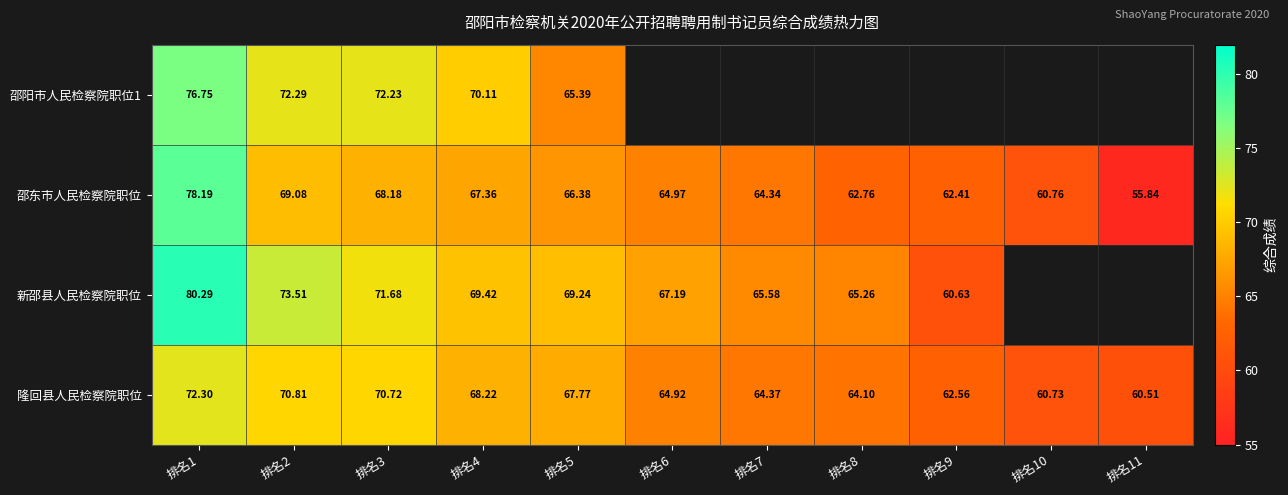

Rank the categories by 邵东市人民检察院职位 value from lowest to highest.

排名11, 排名10, 排名9, 排名8, 排名7, 排名6, 排名5, 排名4, 排名3, 排名2, 排名1